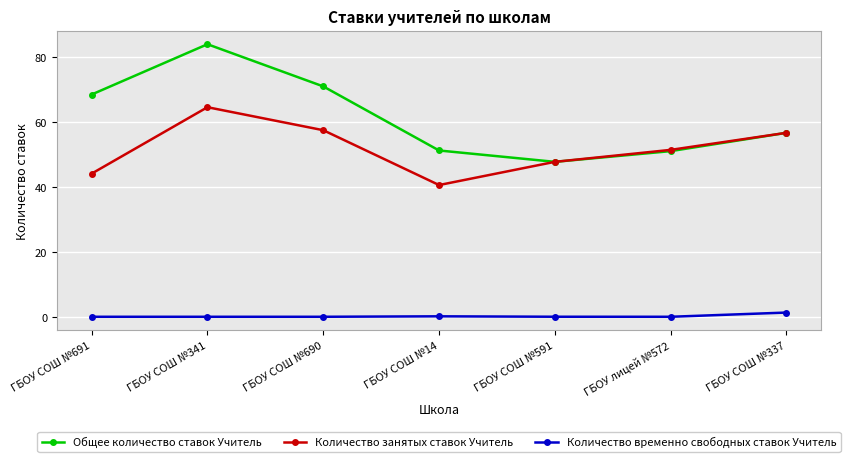

What is the sum of the Количество занятых ставок Учитель values at ГБОУ СОШ №341 and ГБОУ СОШ №690?

122.1